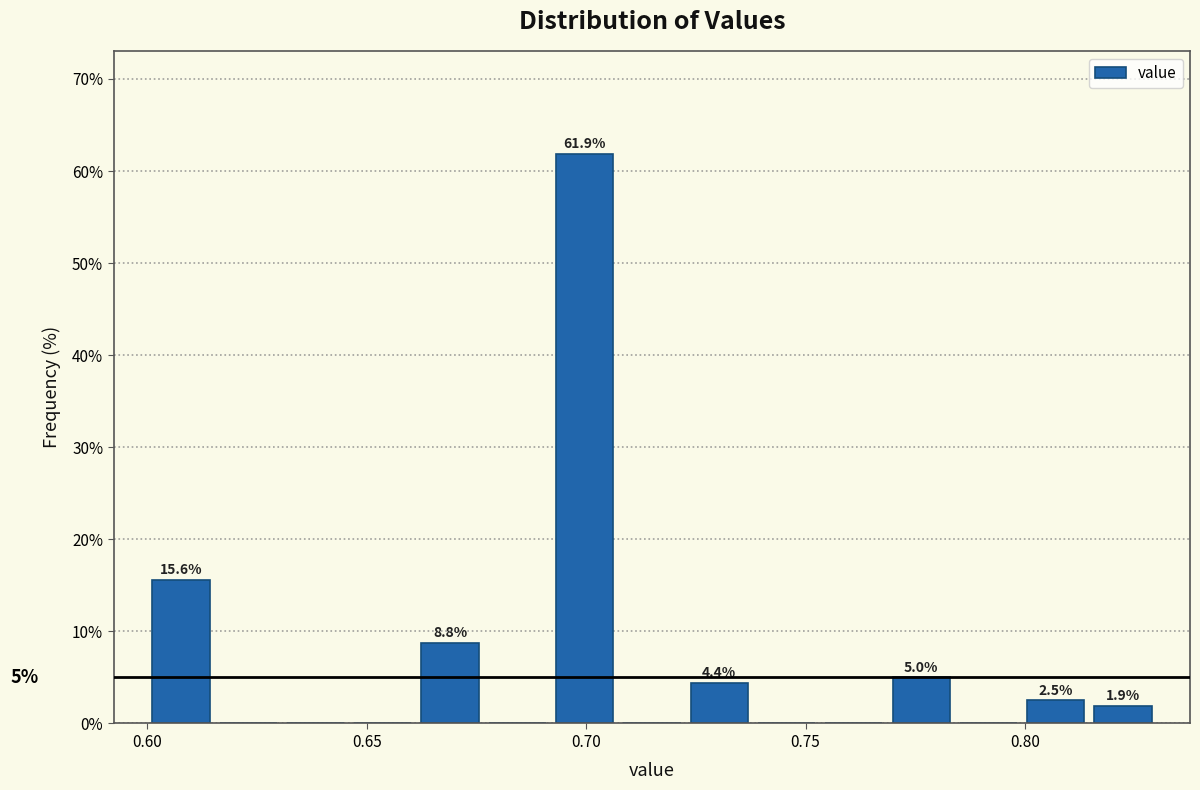

Around what value on the x-axis is the tallest bar? Give the approximate position of its centre, as read against the axis.

0.700